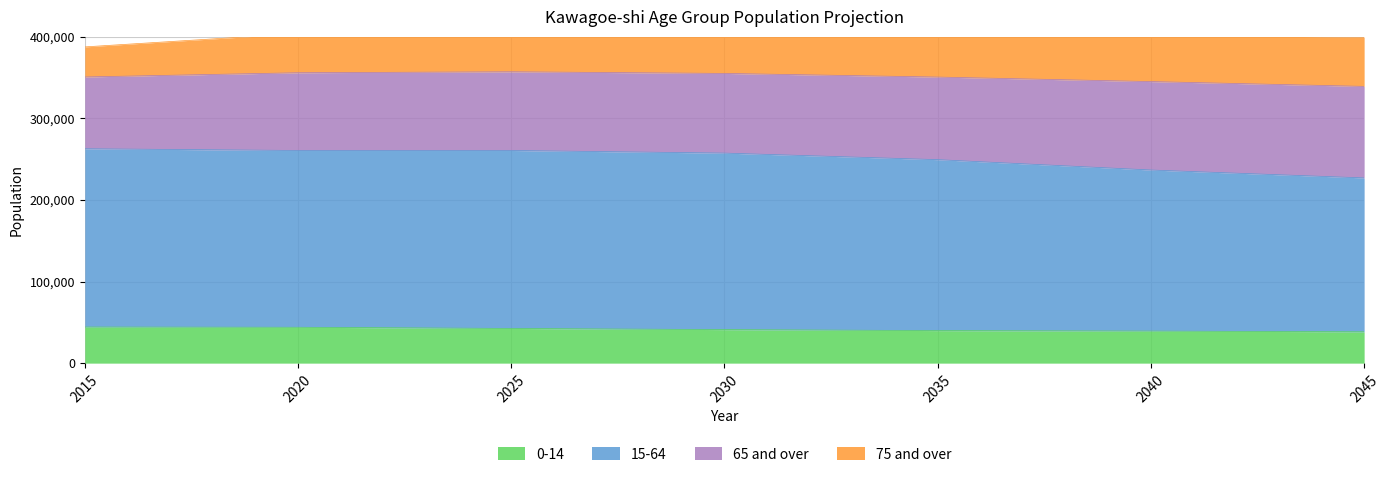

What is the lowest value of the 0-14 series?

38404